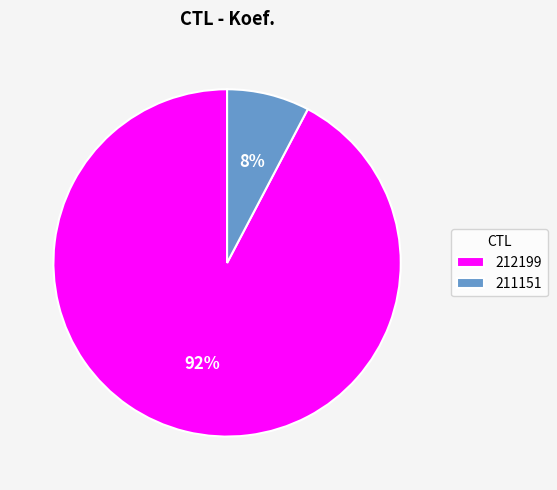

Which slice represents more than half of the pie?

212199